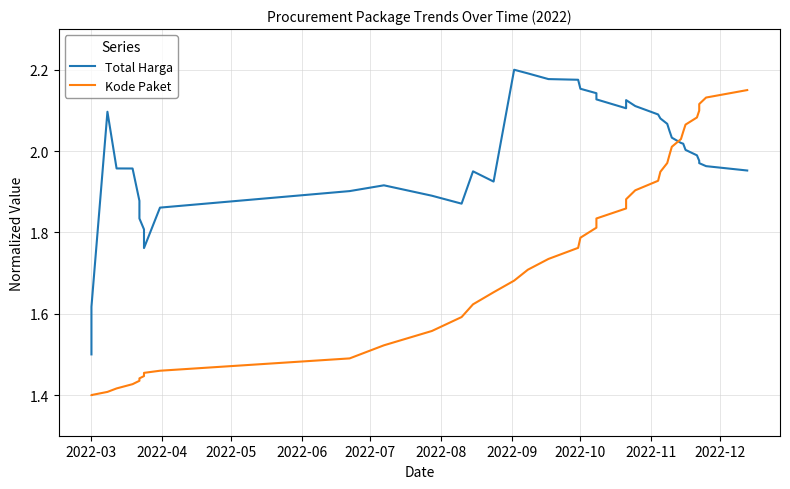

Reading left to right, transcribe all the data shown in this chart.

Total Harga: 1.5	1.6	2.1	2.0	2.0	1.9	1.8	1.8	1.8	1.8	1.9	1.9	1.9	1.9	1.9	2.0	1.9	2.2	2.2	2.2	2.2	2.2	2.1	2.1	2.1	2.1	2.1	2.1	2.1	2.1	2.0	2.0	2.0	2.0	2.0	2.0	2.0	2.0	2.0	2.0
Kode Paket: 1.4	1.4	1.4	1.4	1.4	1.4	1.4	1.4	1.5	1.5	1.5	1.5	1.5	1.6	1.6	1.6	1.7	1.7	1.7	1.7	1.8	1.8	1.8	1.8	1.9	1.9	1.9	1.9	1.9	2.0	2.0	2.0	2.0	2.0	2.1	2.1	2.1	2.1	2.1	2.1